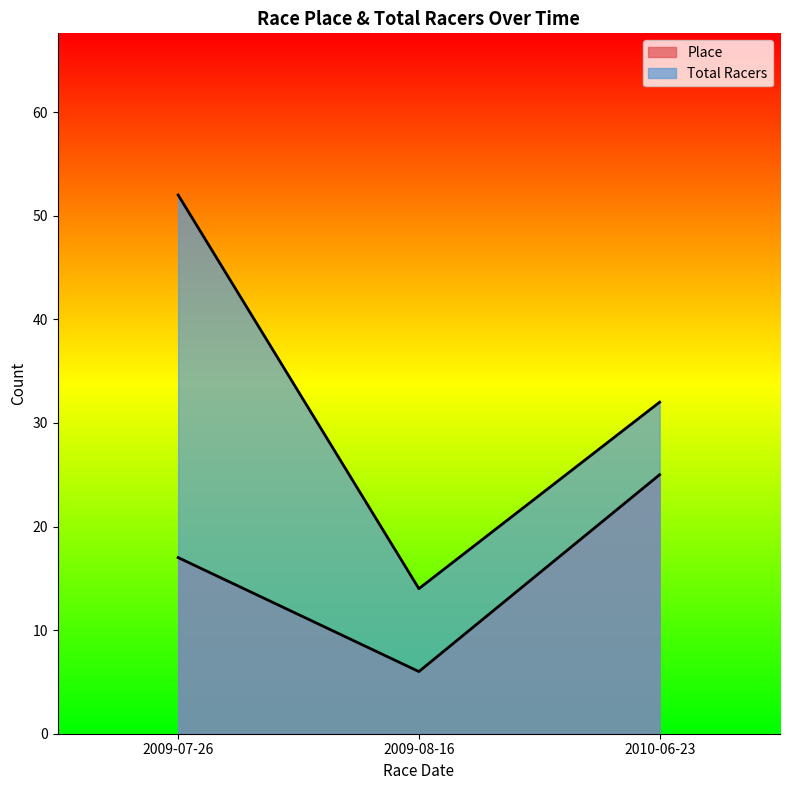

Which category has the highest value in the Place series?

2010-06-23